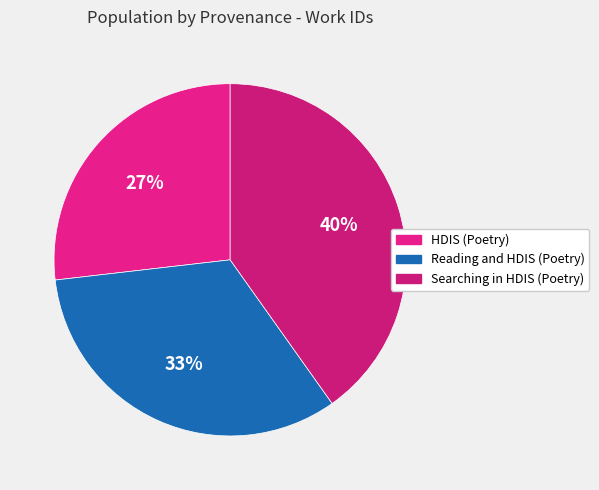

Rank the categories by value from lowest to highest.

HDIS (Poetry), Reading and HDIS (Poetry), Searching in HDIS (Poetry)